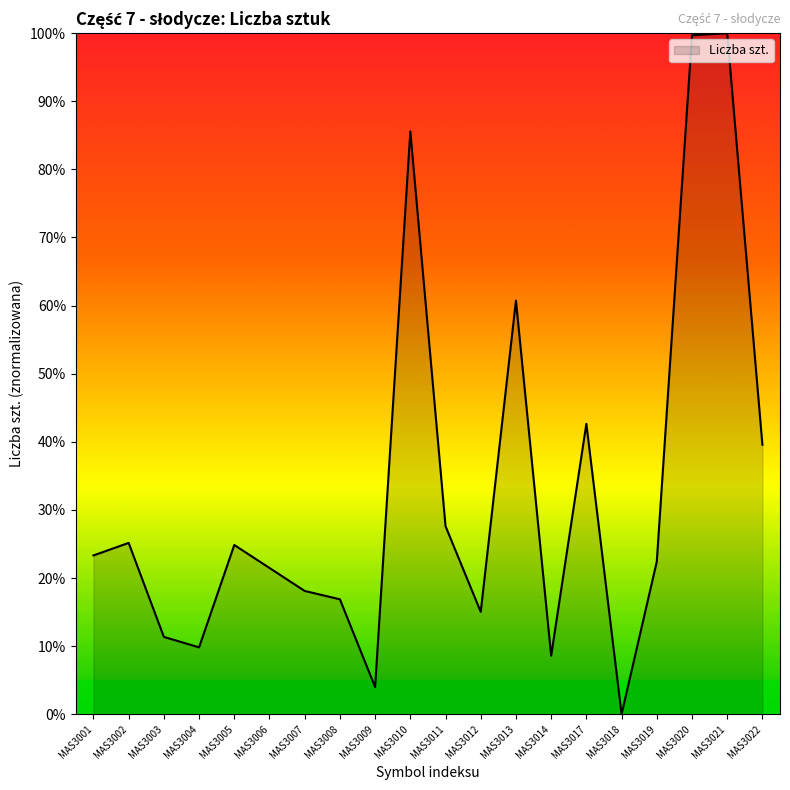

What is the difference between the maximum and minimum values?

100.0